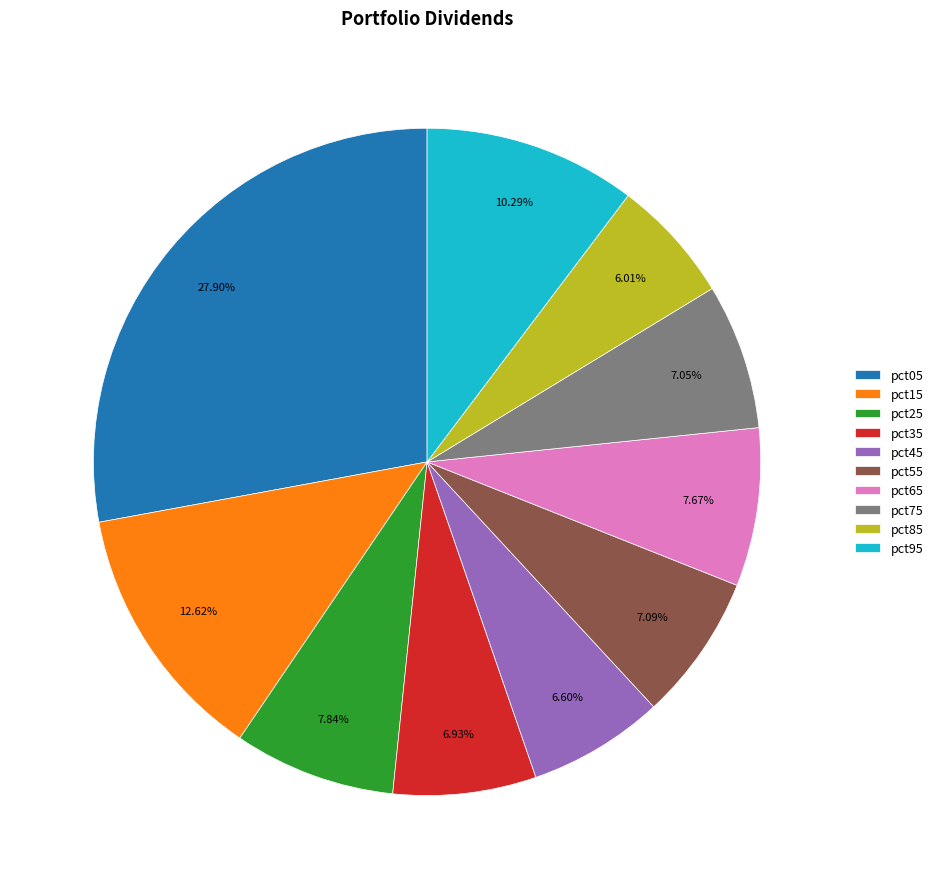

Is the sum of pct15 and pct75 greater than half?

No